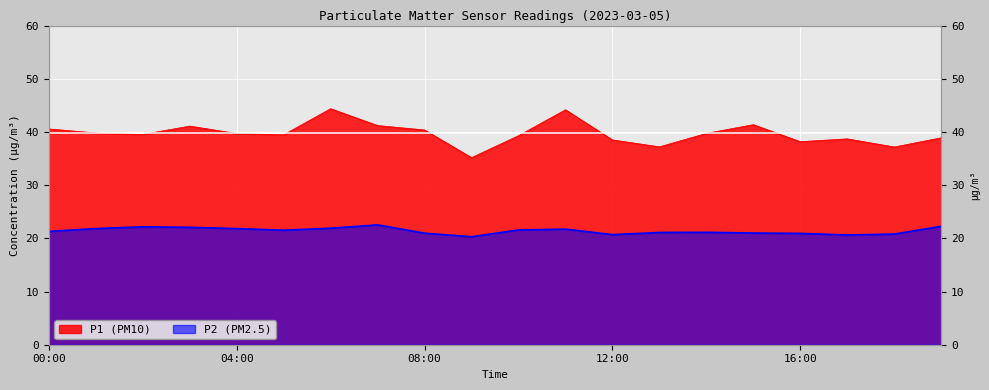

What is the label of the 18th point from the right?

02:00